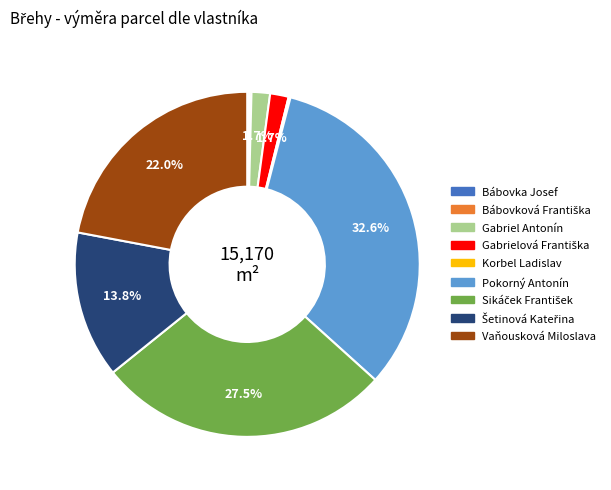

The Gabriel Antonín slice represents 2% of the pie. True or false?

True